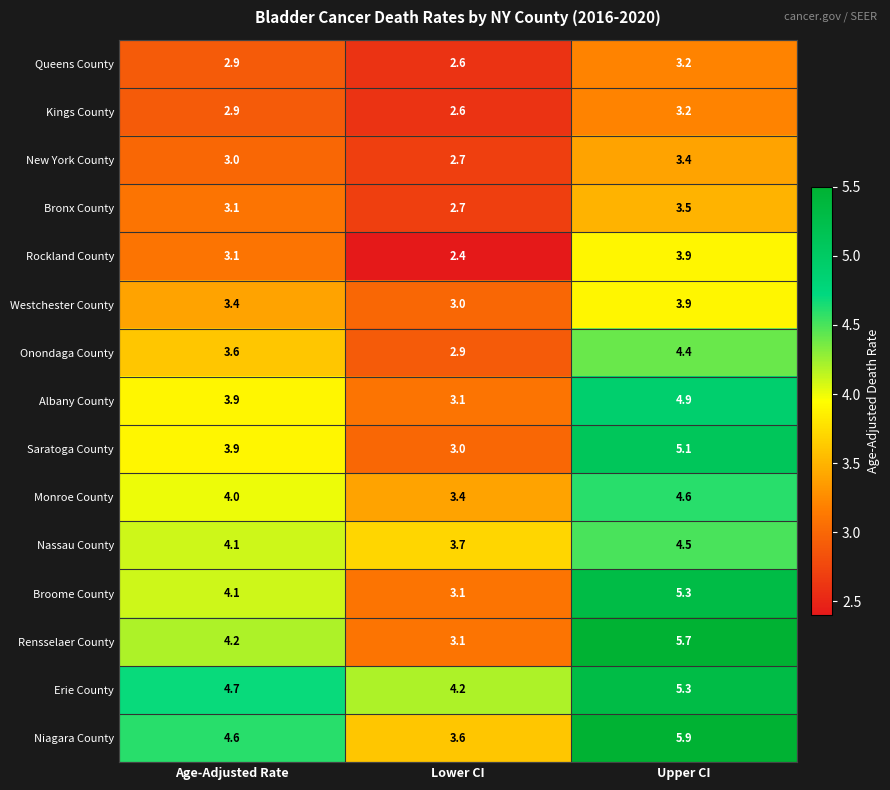

Is it true that Kings County equals 3.7 at Lower CI?

False